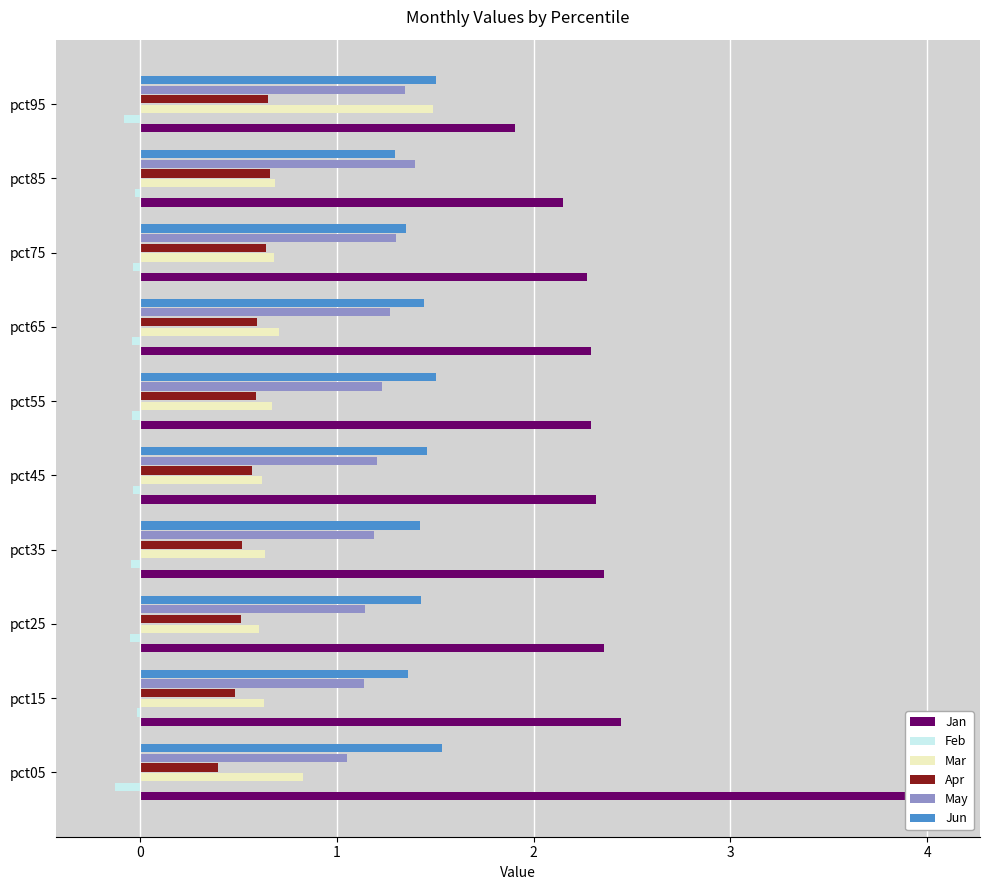

How many groups of bars are there?

10